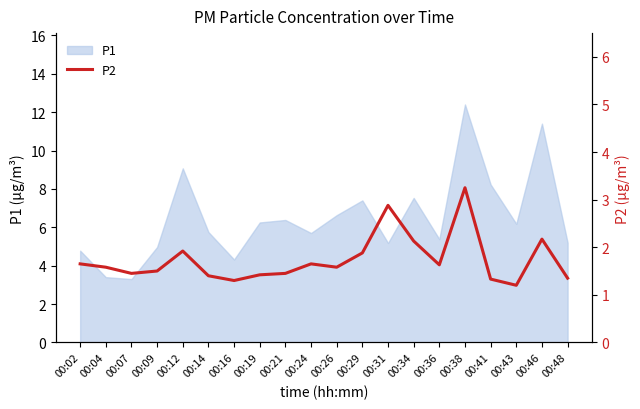

True or false: P1 has a value of 5.7 at 00:24.

True